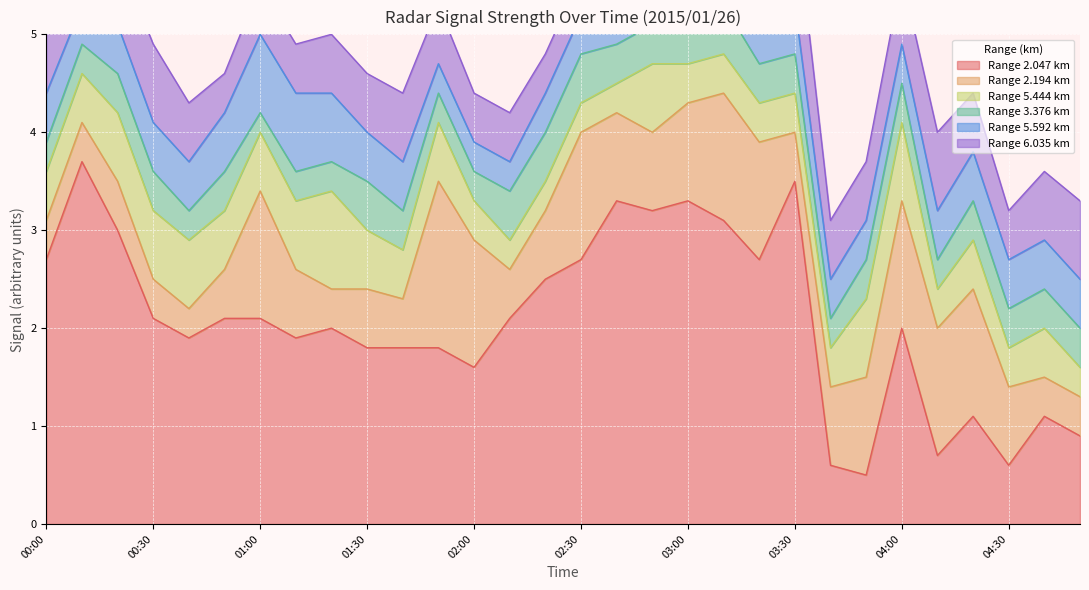

How many 6.035 values are between 0 and 1?

30